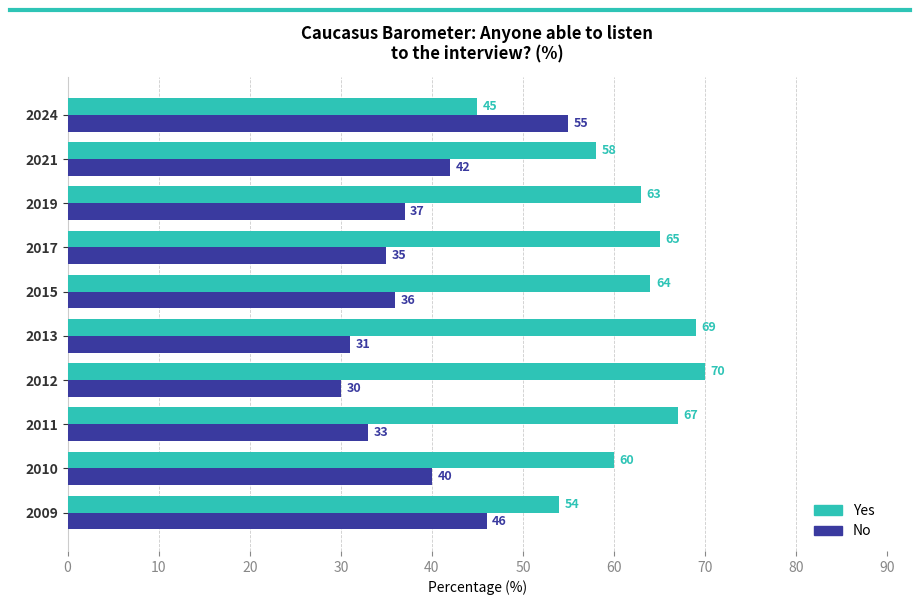

List the labels in order of No value, largest first.

2024, 2009, 2021, 2010, 2019, 2015, 2017, 2011, 2013, 2012